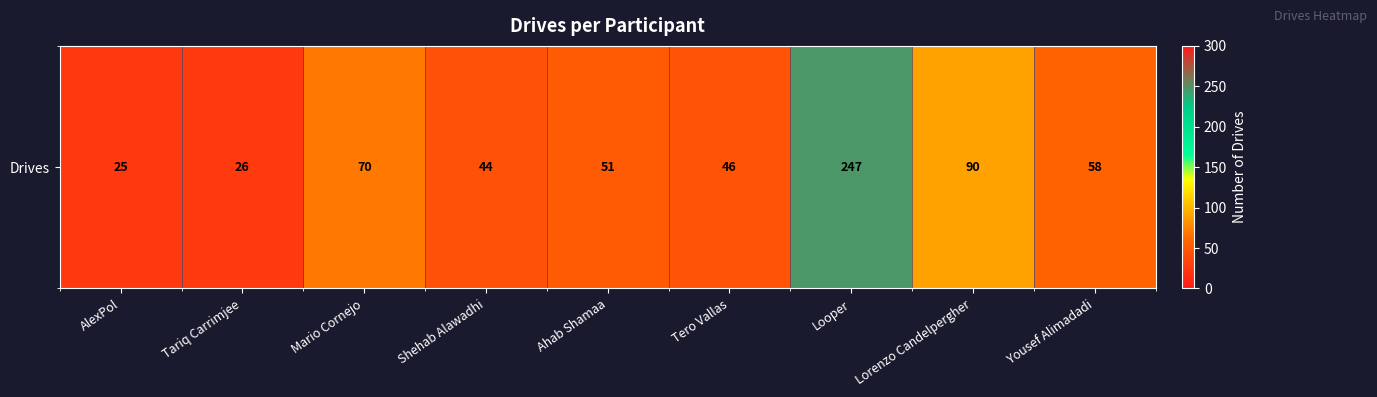

The value at Ahab Shamaa is 51. True or false?

True